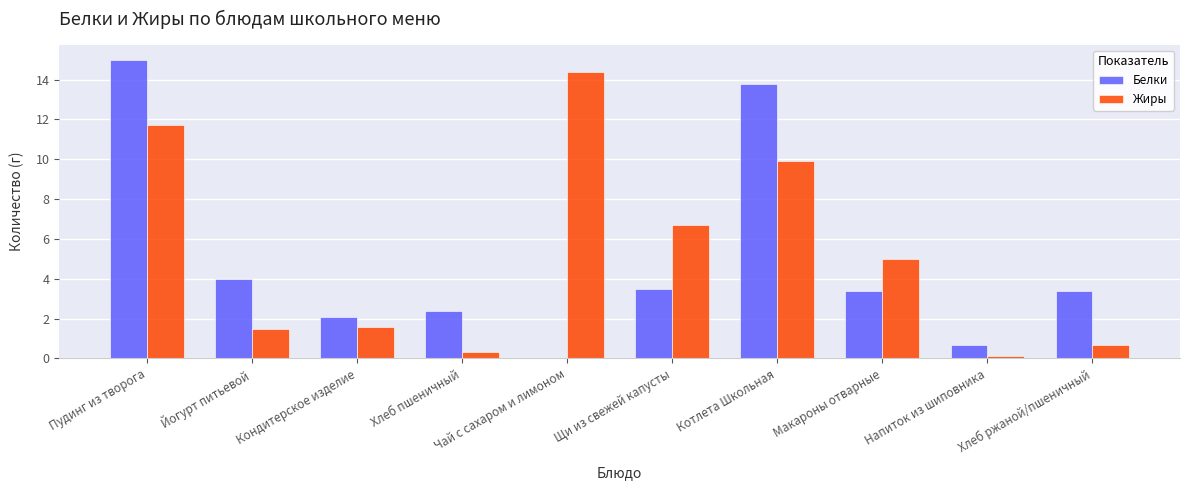

Which series has the largest range (max minus min)?

Белки